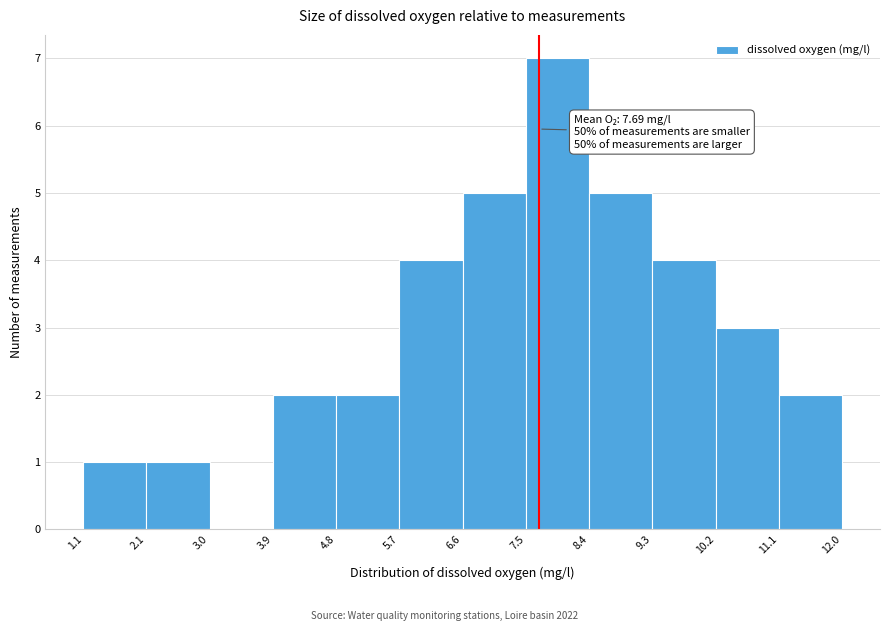

Over which range of the x-axis is the bar tallest?

7.5 to 8.4